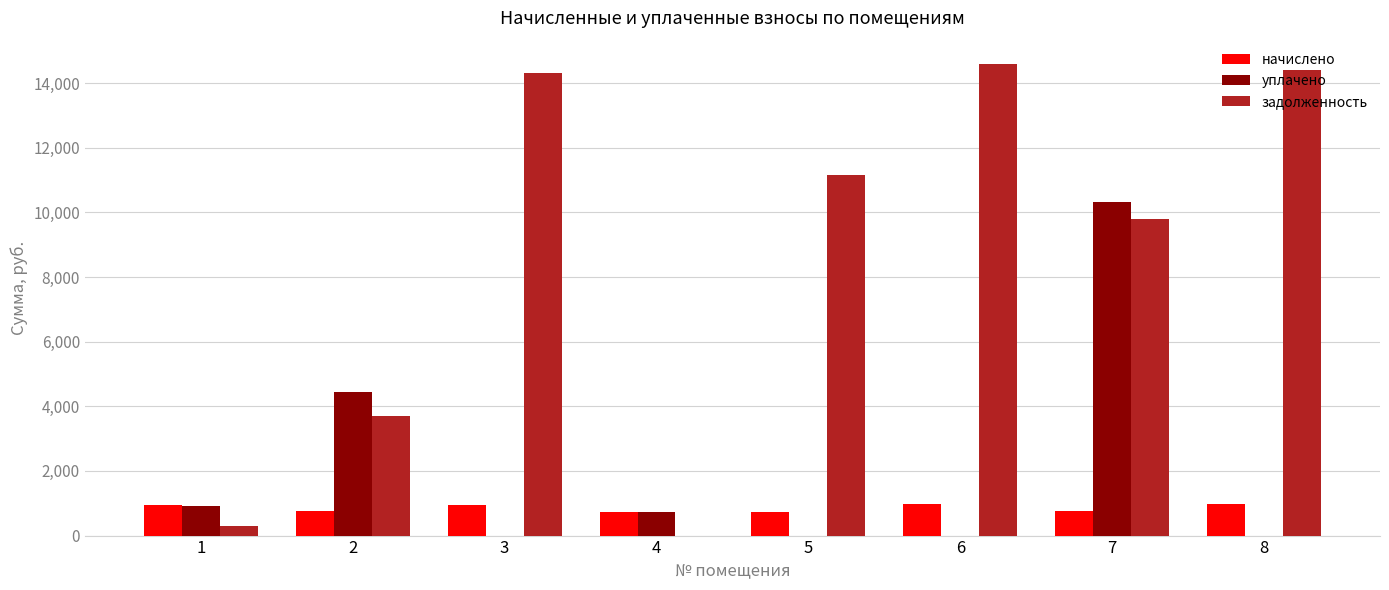

What is the sum of all уплачено values?

16394.2